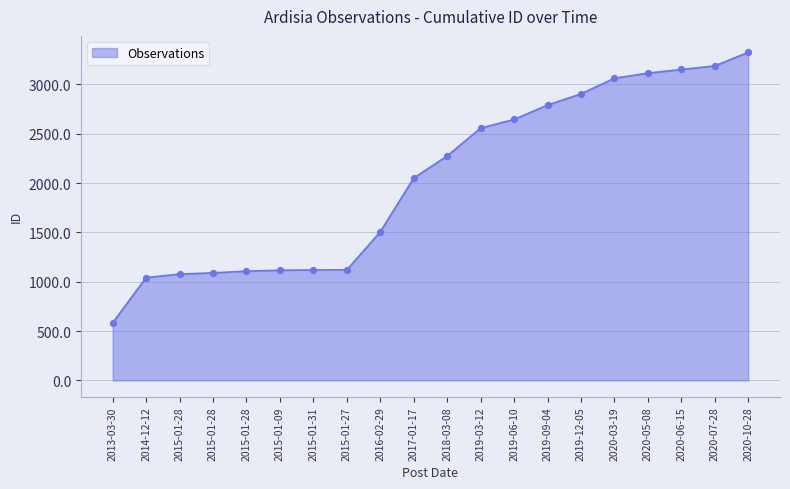

What is the change in value from 2015-01-28 to 2018-03-08?

+1197